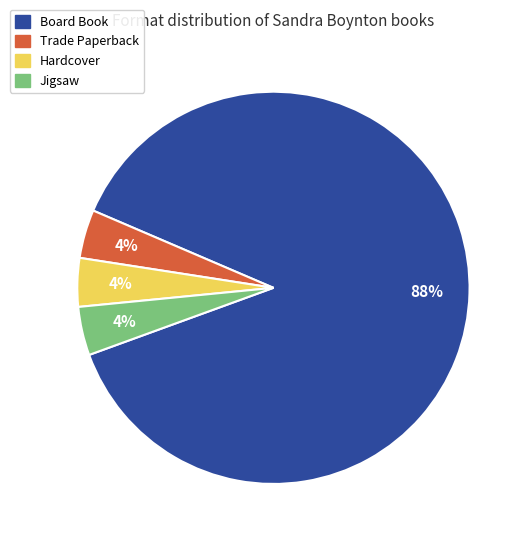

To the nearest percent, what is the difference between the Trade Paperback and Board Book slice percentages?

84%